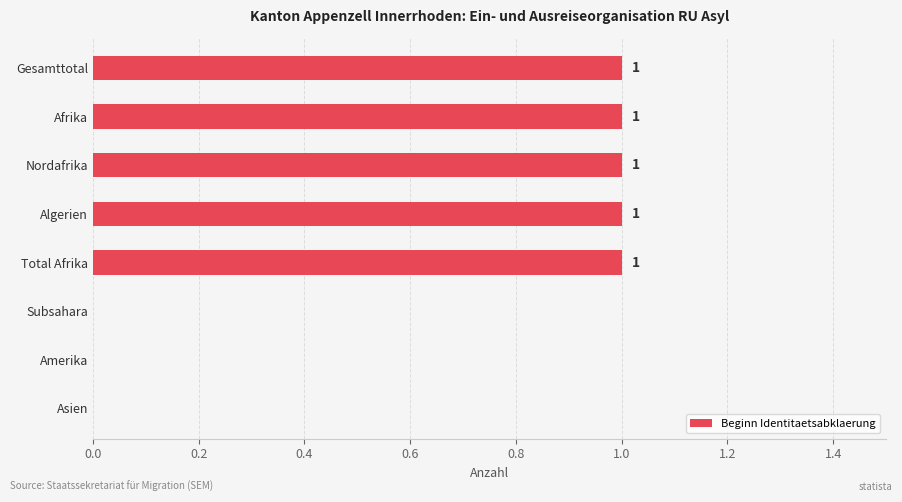

Is it true that the value at Asien is 0?

True